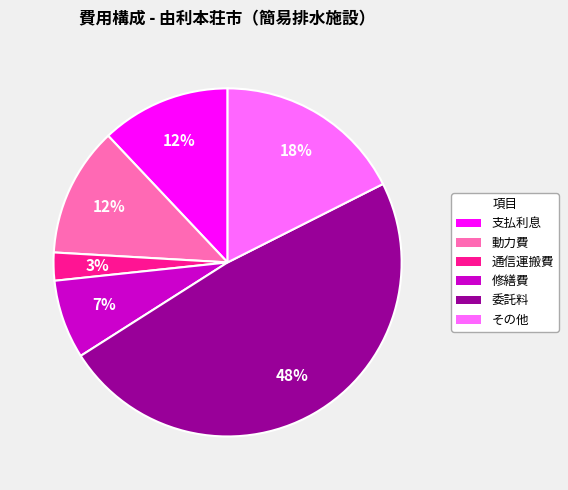

What percentage is the その他 slice, to the nearest percent?

18%